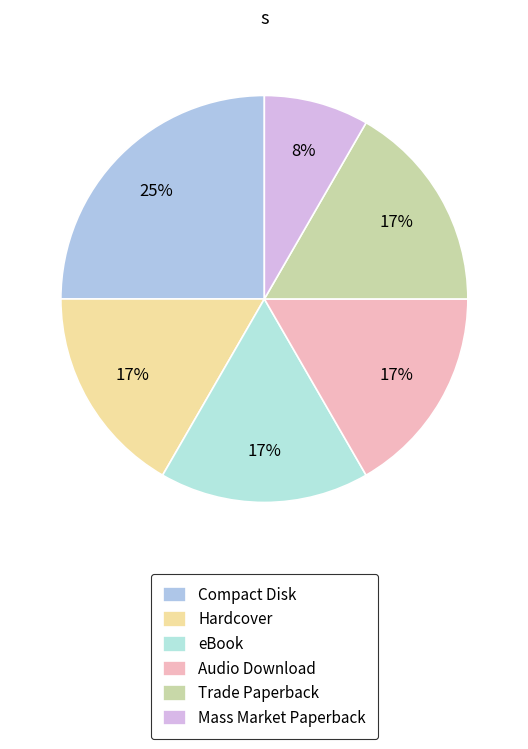

Is the sum of Trade Paperback and eBook greater than half?

No